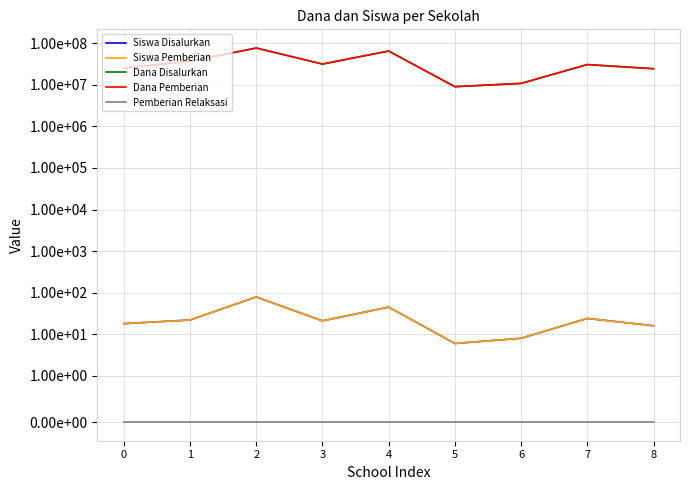

How many values in the Dana Disalurkan series are below 30600000?

4